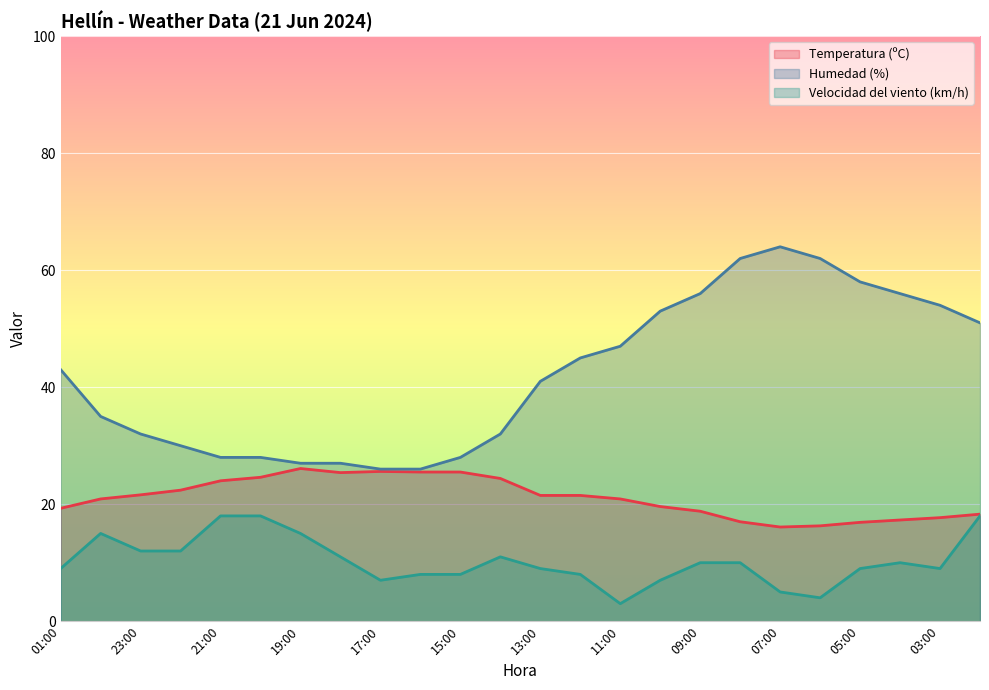

How many lines are shown in the chart?

3